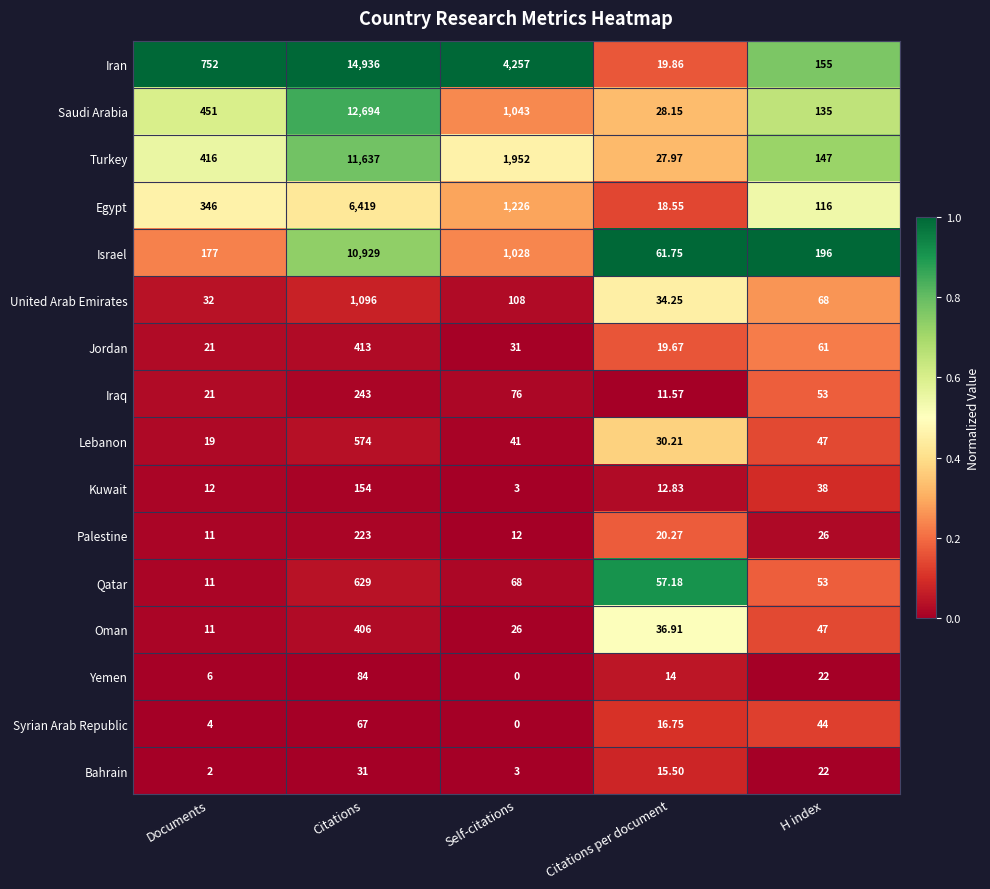

What is the spread (max minus min) of values at Citations per document?

50.2